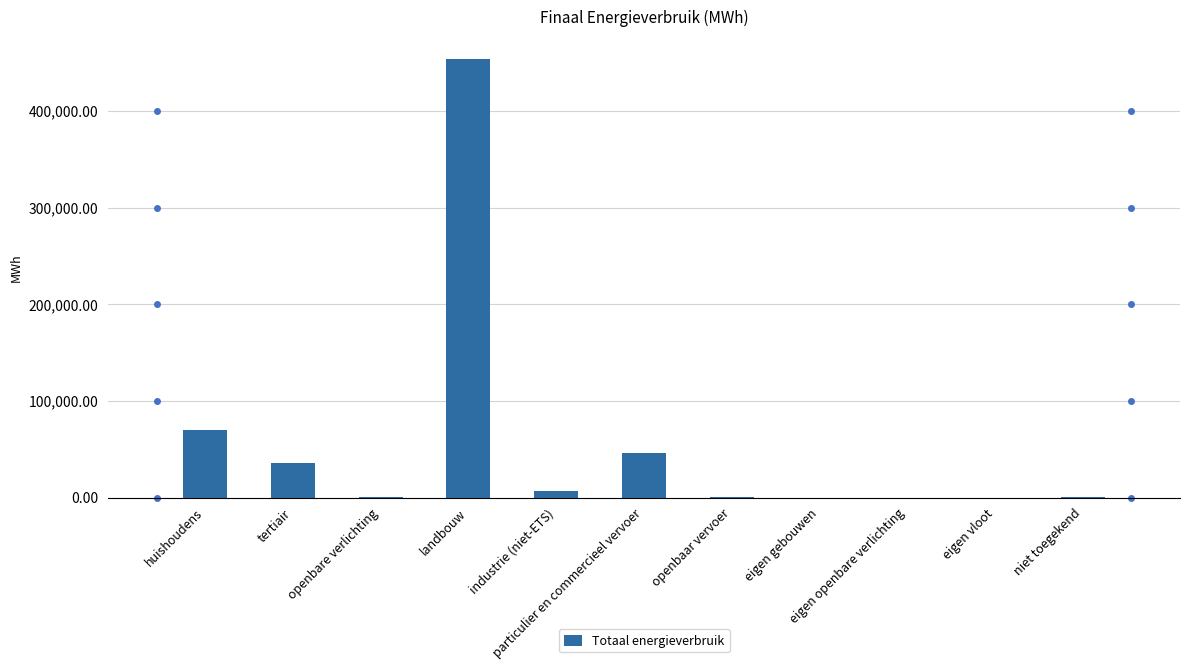

What is the sum of all values?

615319.7